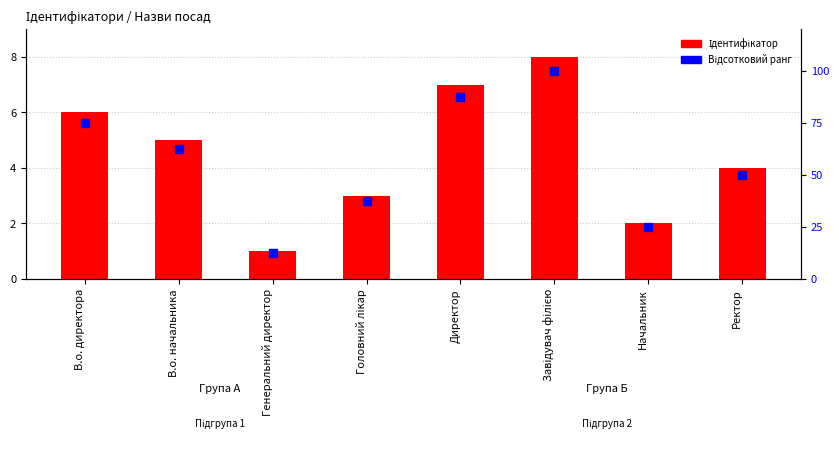

At how many categories does at least one series exceed 33?

6